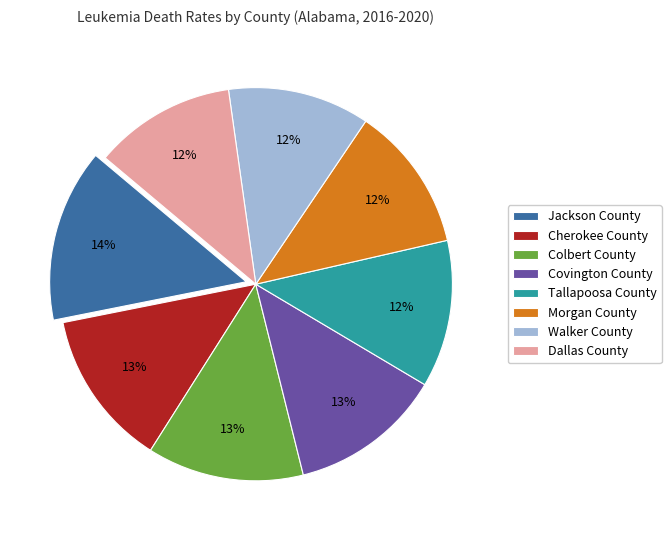

Which has a higher value, Morgan County or Cherokee County?

Cherokee County